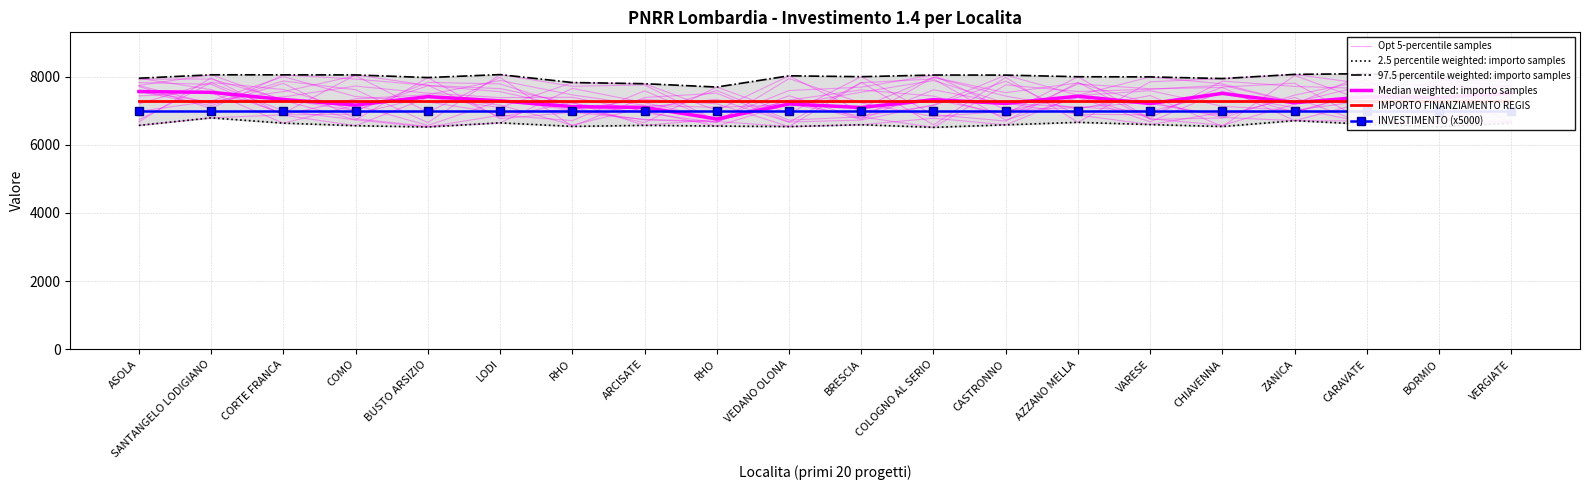

Is the value of 97.5 percentile weighted: importo samples at COLOGNO AL SERIO greater than the value of Opt 5-percentile samples at COMO?

Yes